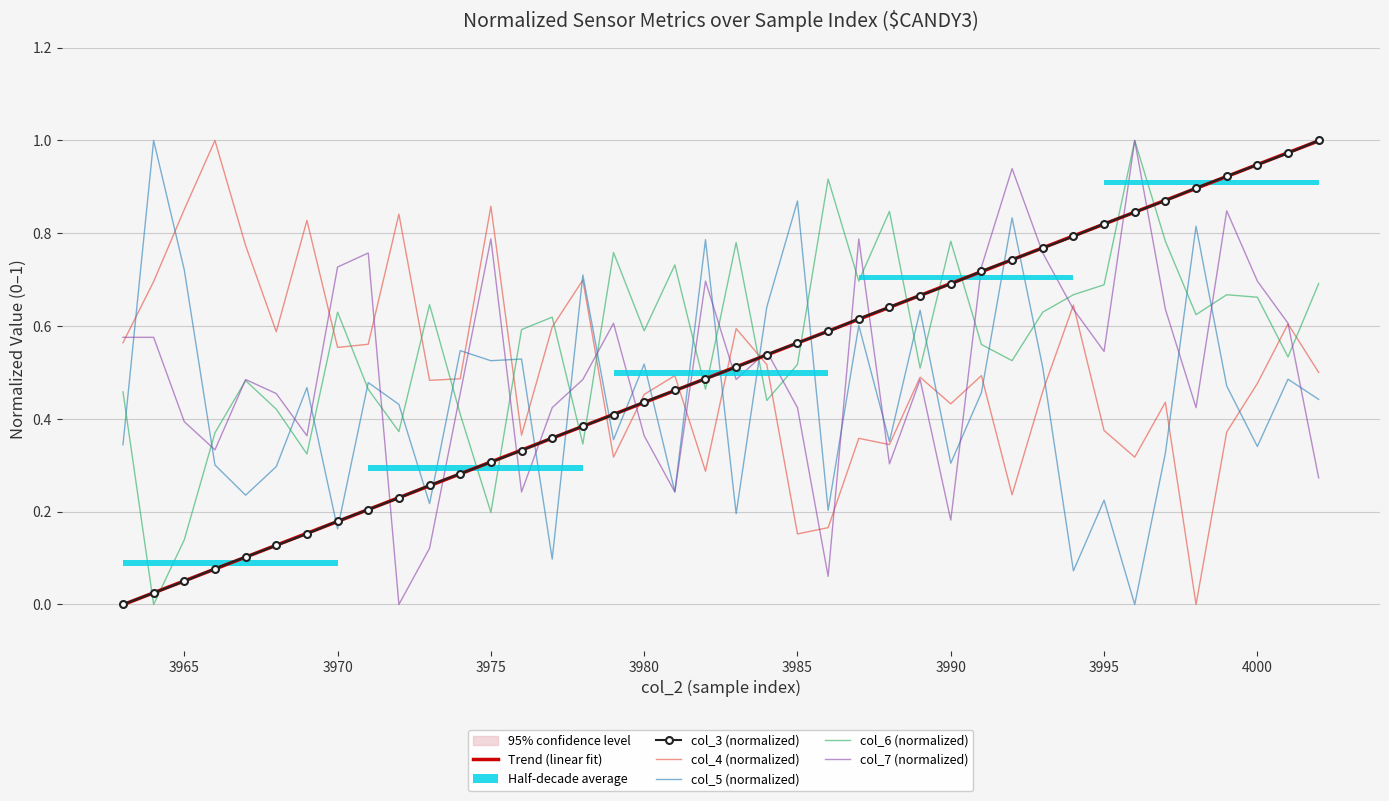

True or false: col_4 (normalized) and col_6 (normalized) intersect in this chart.

True